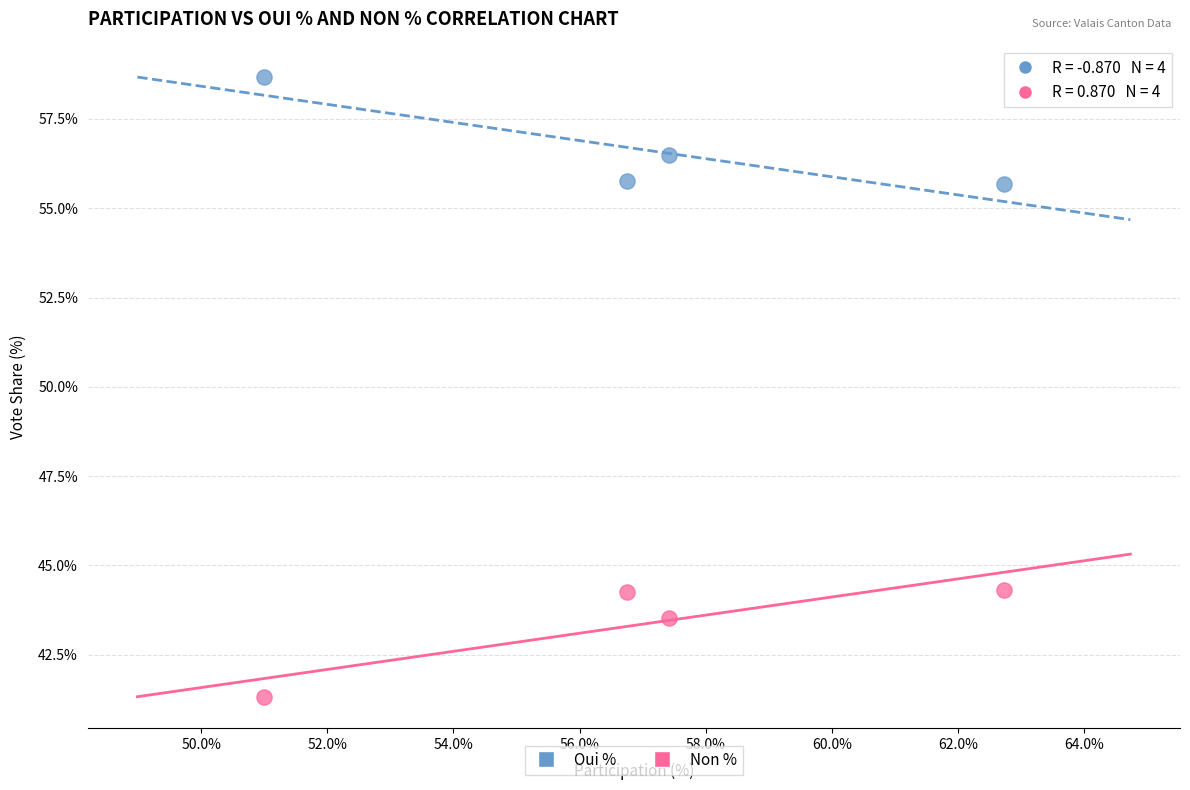

Which series reaches the minimum Y coordinate?

Non %